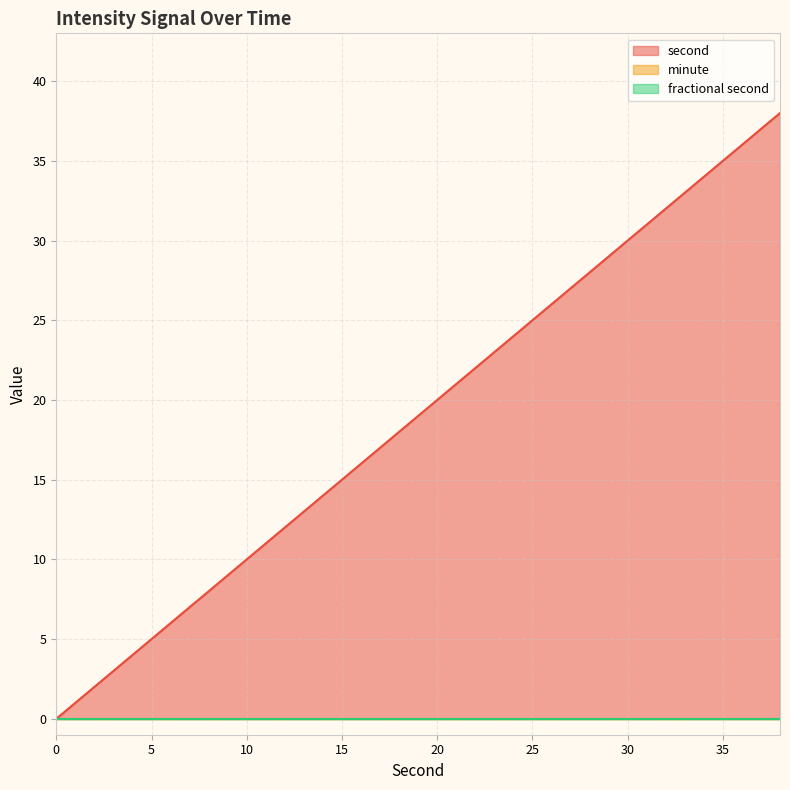

True or false: fractional second and minute intersect in this chart.

False